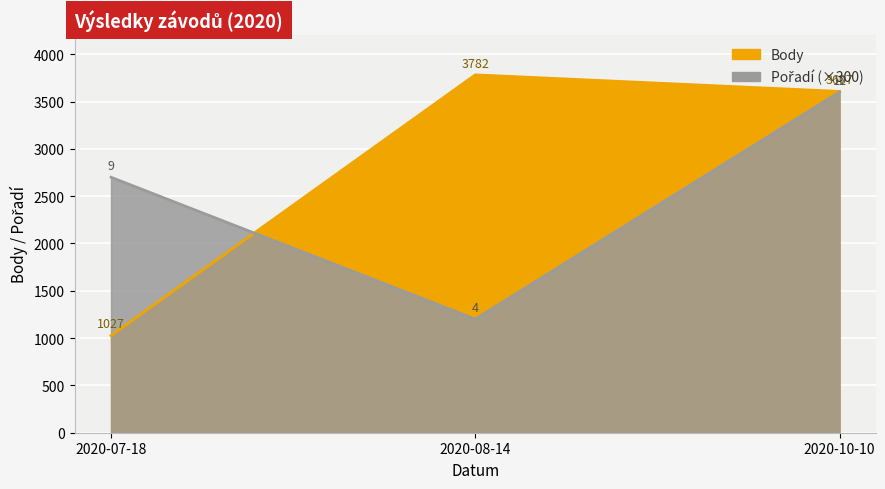

What is the sum of the Body values at 2020-07-18 and 2020-08-14?

4809